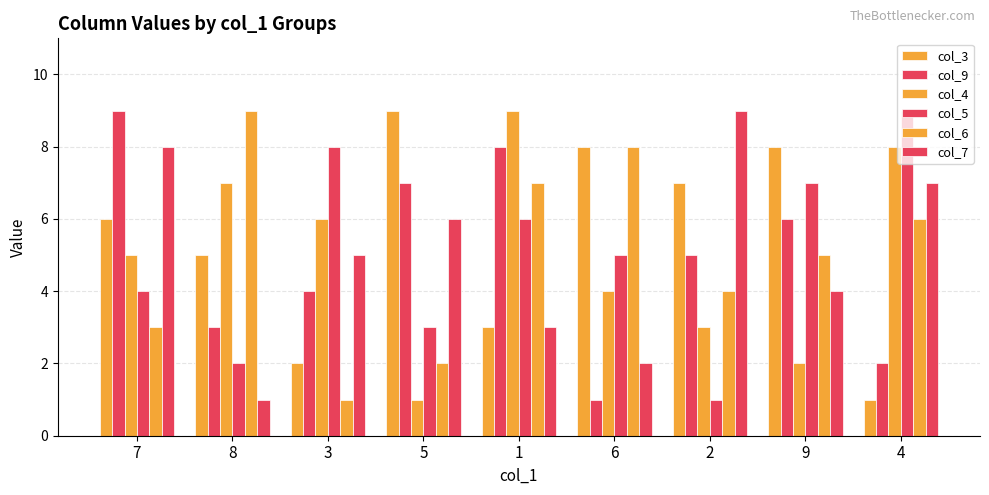

Reading right to left, extract all data points from this chart.

col_3: 4=1	9=8	2=7	6=8	1=3	5=9	3=2	8=5	7=6
col_9: 4=2	9=6	2=5	6=1	1=8	5=7	3=4	8=3	7=9
col_4: 4=8	9=2	2=3	6=4	1=9	5=1	3=6	8=7	7=5
col_5: 4=9	9=7	2=1	6=5	1=6	5=3	3=8	8=2	7=4
col_6: 4=6	9=5	2=4	6=8	1=7	5=2	3=1	8=9	7=3
col_7: 4=7	9=4	2=9	6=2	1=3	5=6	3=5	8=1	7=8